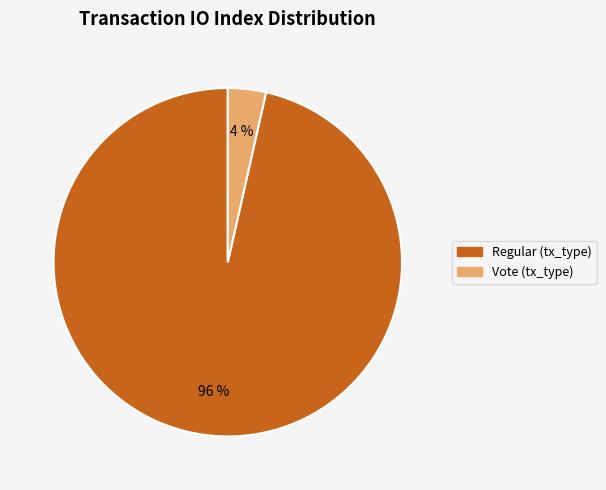

To the nearest percent, what is the average slice percentage?

50%